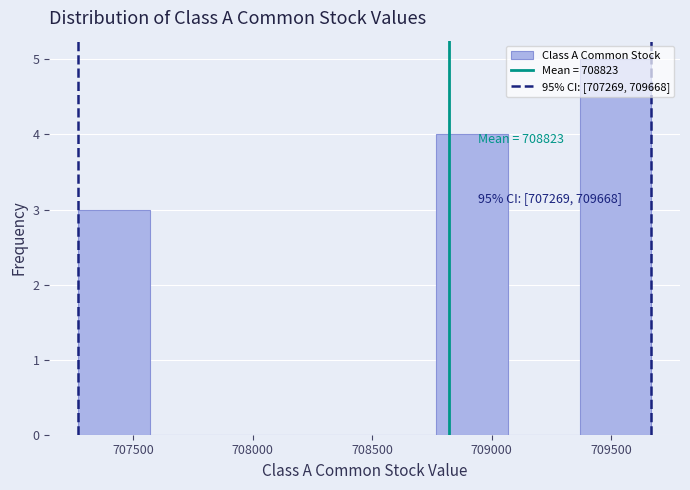

Over which range of the x-axis is the bar tallest?

709350 to 709650